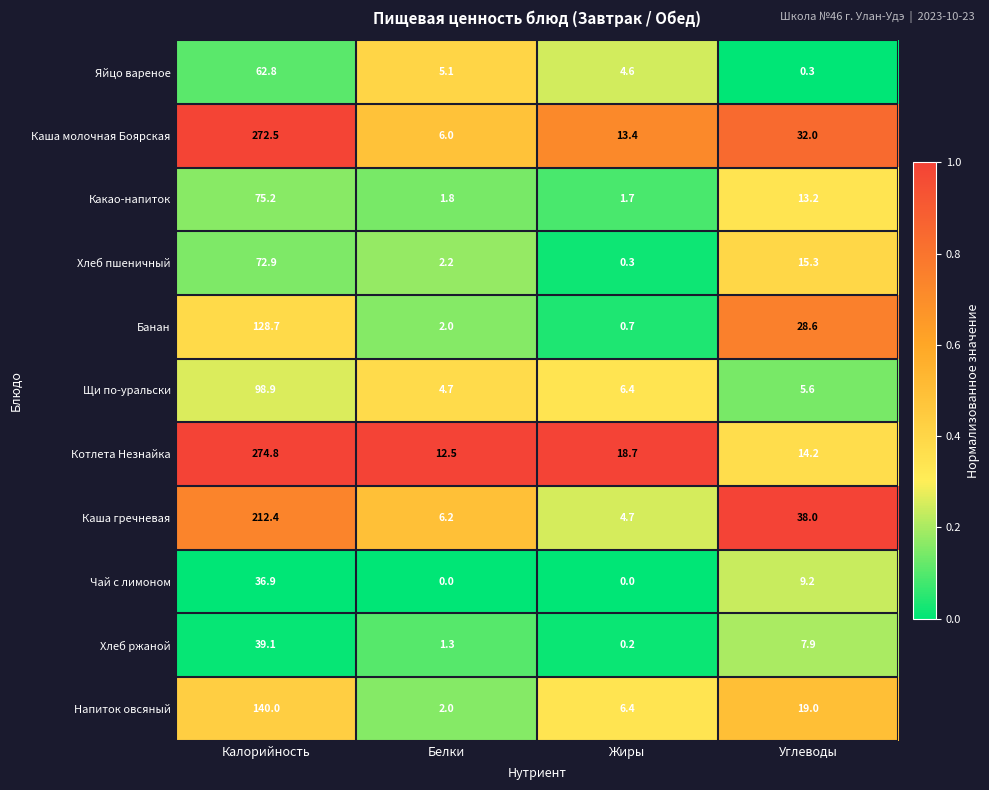

Which series has the largest total across all categories?

Каша молочная Боярская